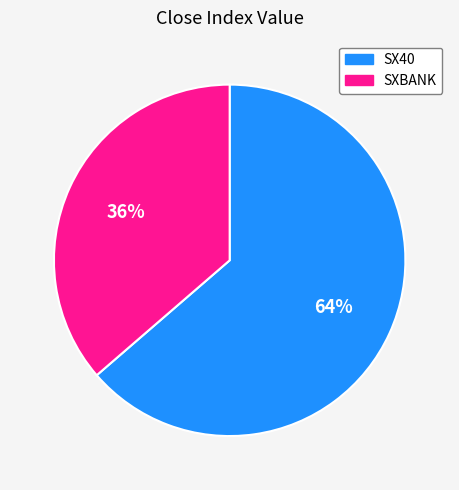

To the nearest percent, what is the average slice percentage?

50%